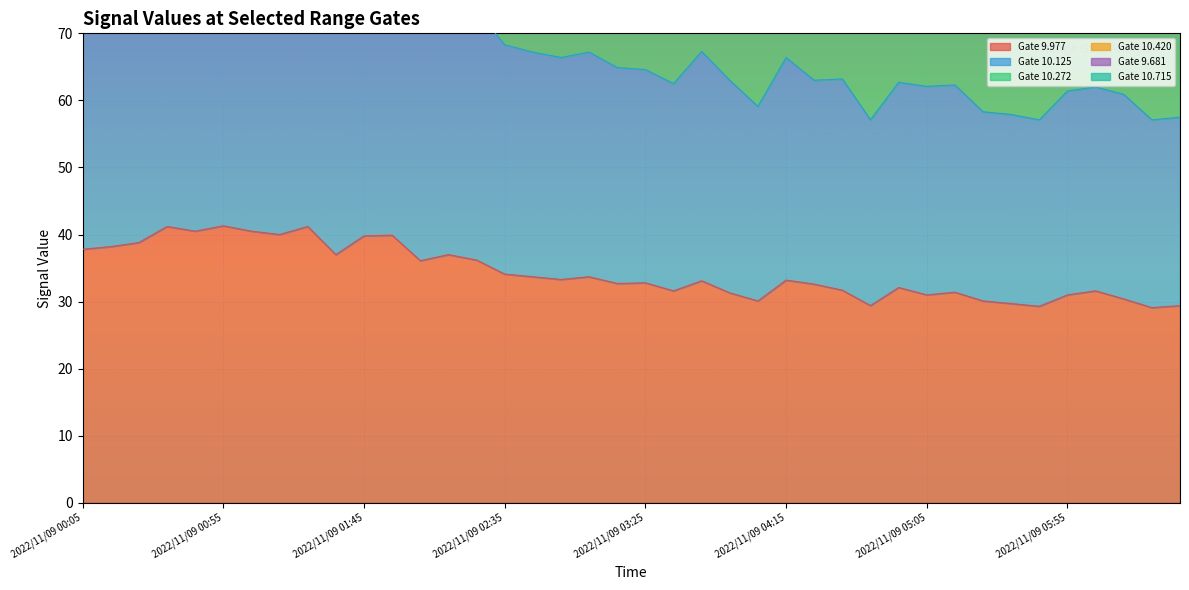

In 10.125, how many points are lower than both neighbors (excluding endpoints)?

12